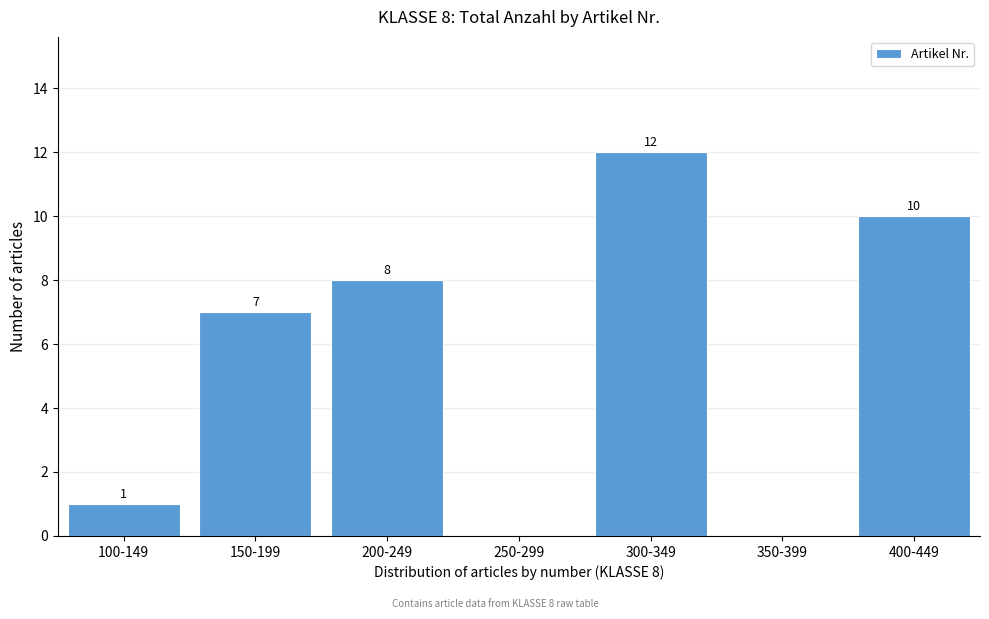

Reading right to left, transcribe all the data shown in this chart.

400-449=10	350-399=0	300-349=12	250-299=0	200-249=8	150-199=7	100-149=1